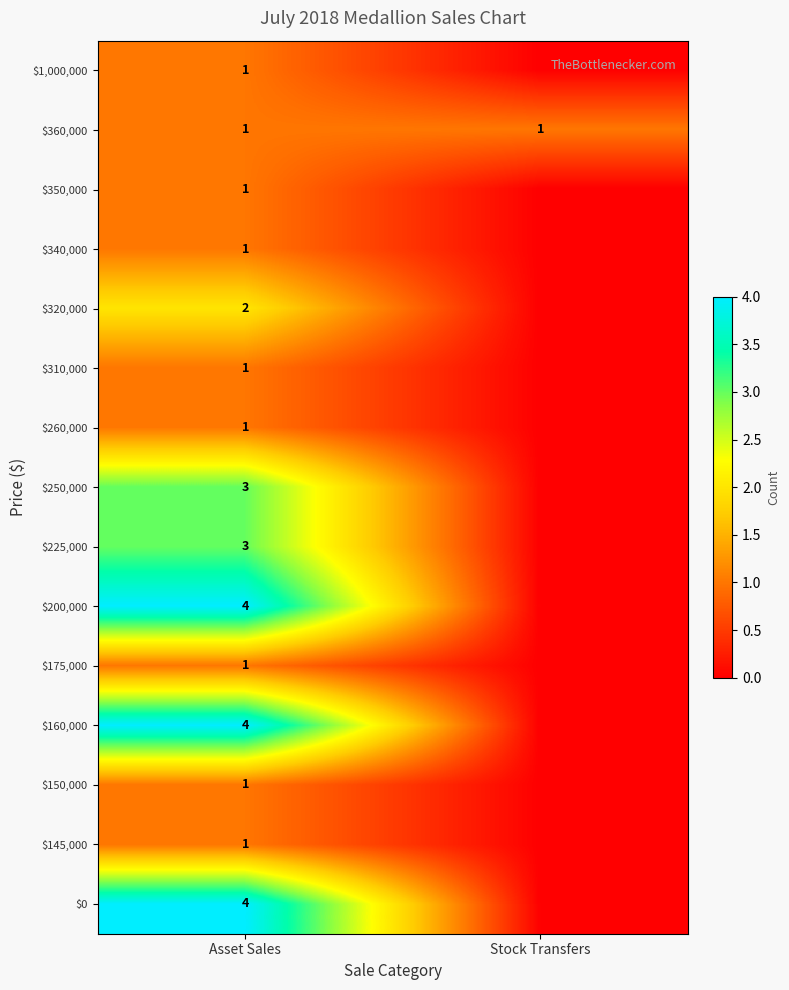

The value of $200,000 at Asset Sales is 6. True or false?

False